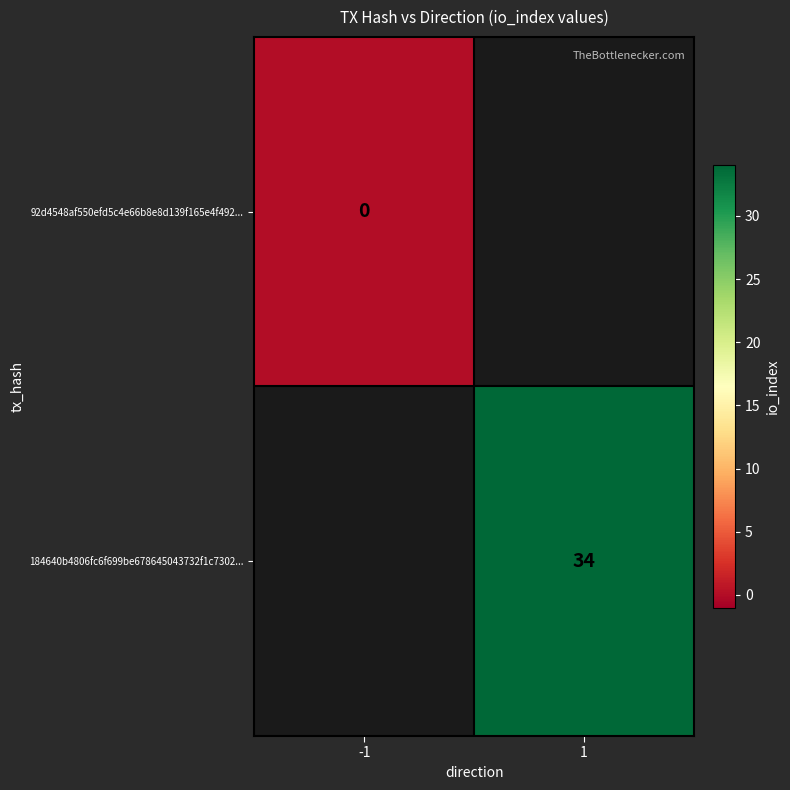

Is it true that 184640b4806fc6f699be678645043732f1c7302... equals 34 at 1?

True